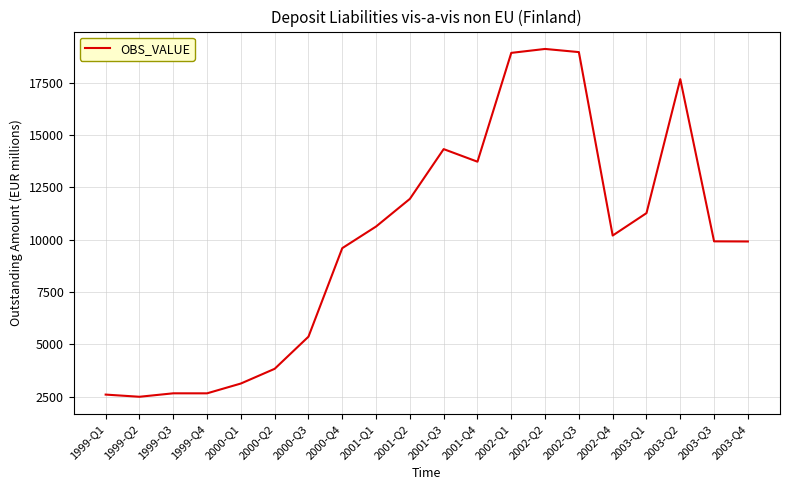

What is the difference between the maximum and minimum values?

16624